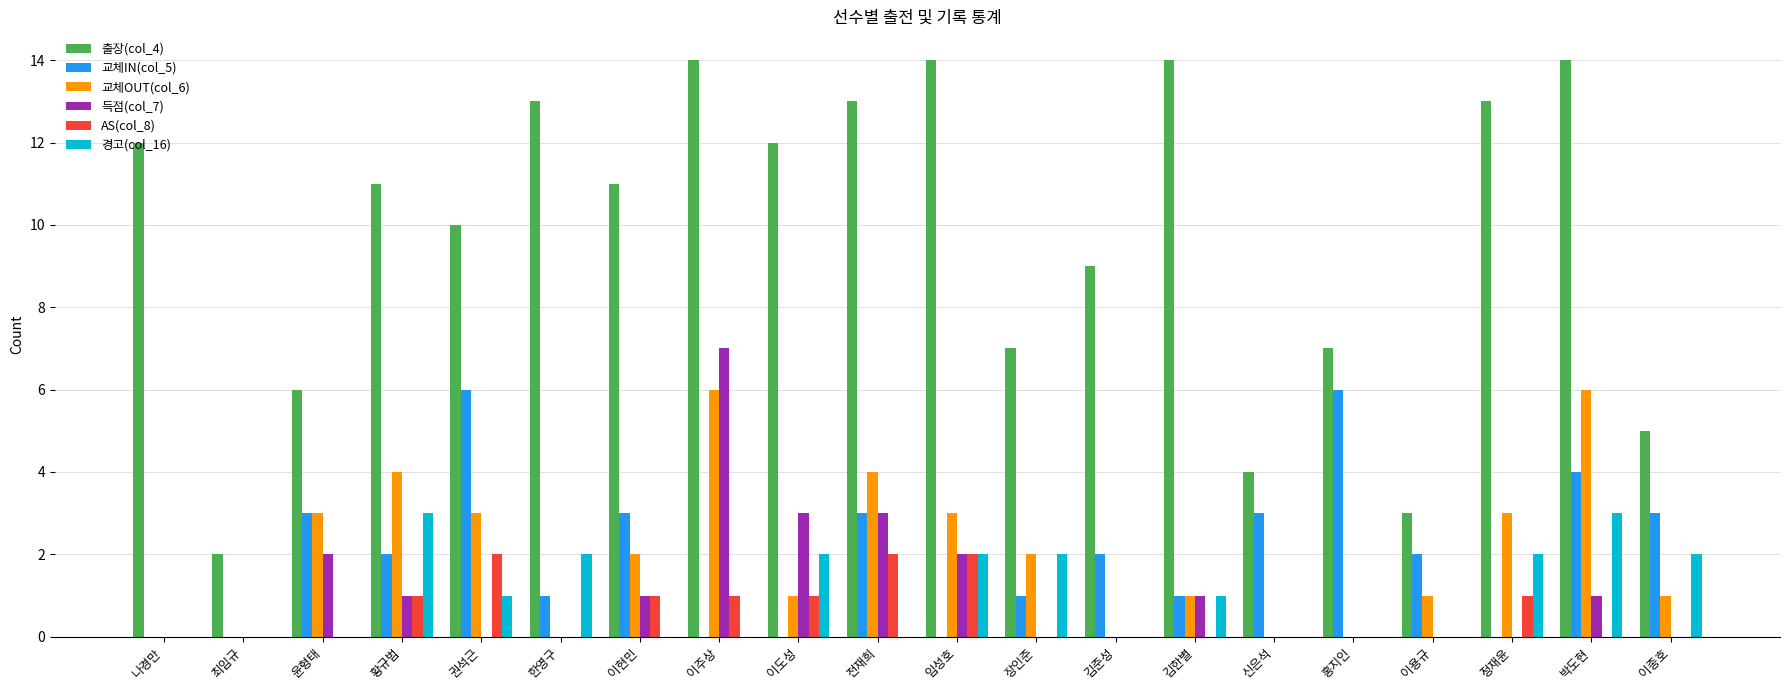

True or false: 출장(col_4) has a value of 7 at 홍지인.

True